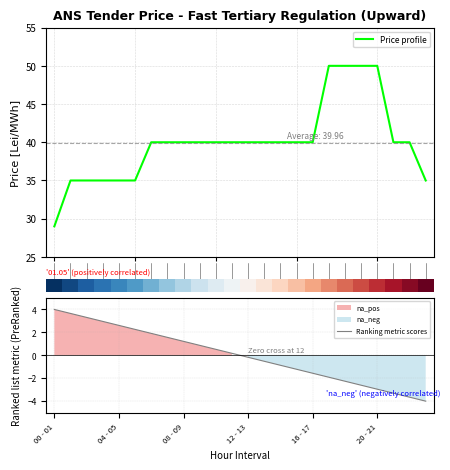

What is the approximate value of Price profile at 13?

40.0